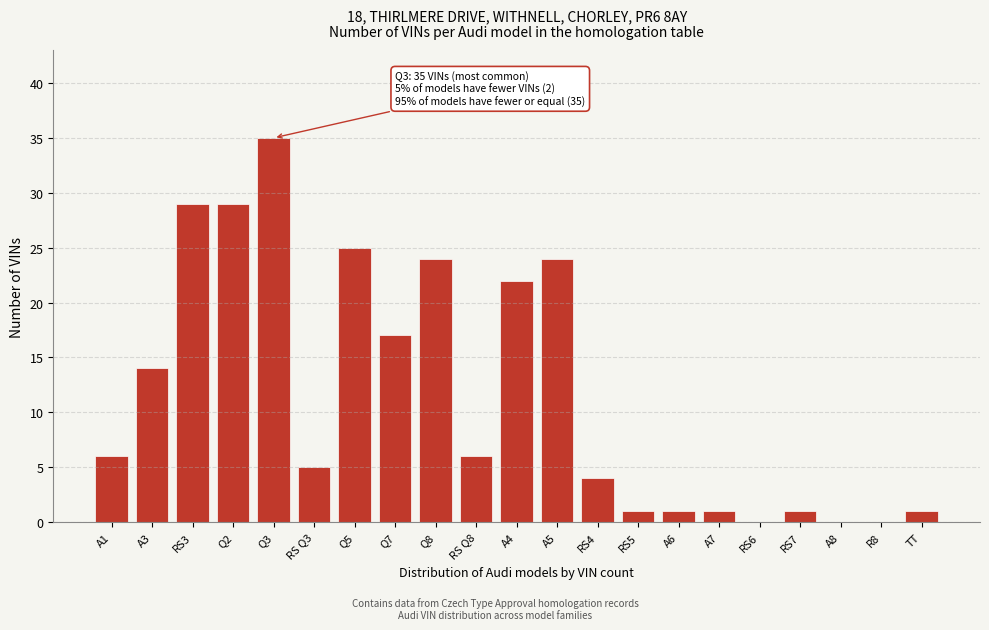

Reading left to right, list all the values displayed in this chart.

A1=6	A3=14	RS3=29	Q2=29	Q3=35	RS Q3=5	Q5=25	Q7=17	Q8=24	RS Q8=6	A4=22	A5=24	RS4=4	RS5=1	A6=1	A7=1	RS6=0	RS7=1	A8=0	R8=0	TT=1